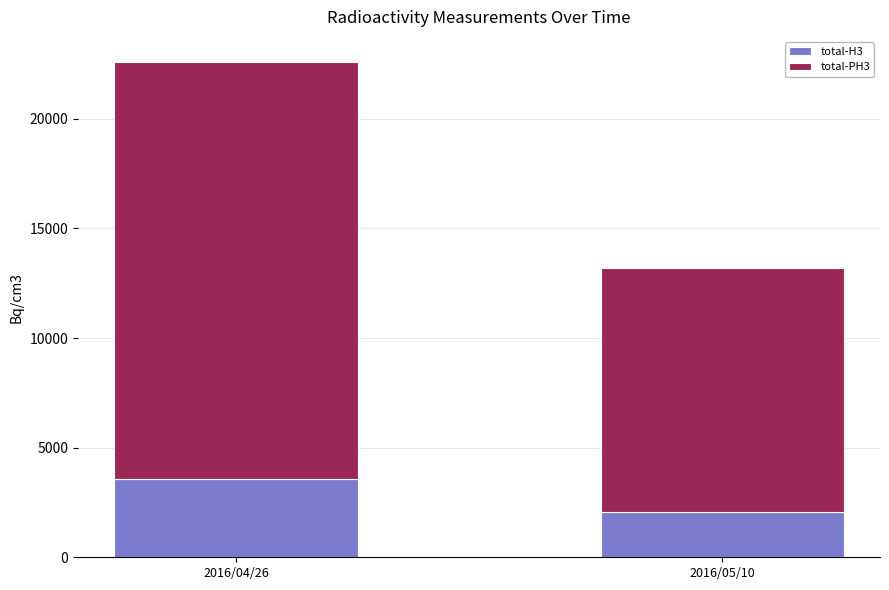

At which category is the sum across all series the highest?

2016/04/26